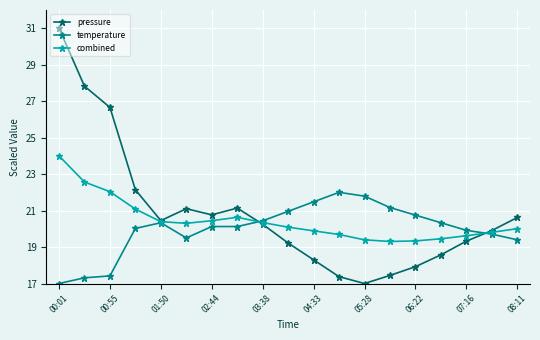

How many distinct data groups are displayed?

3